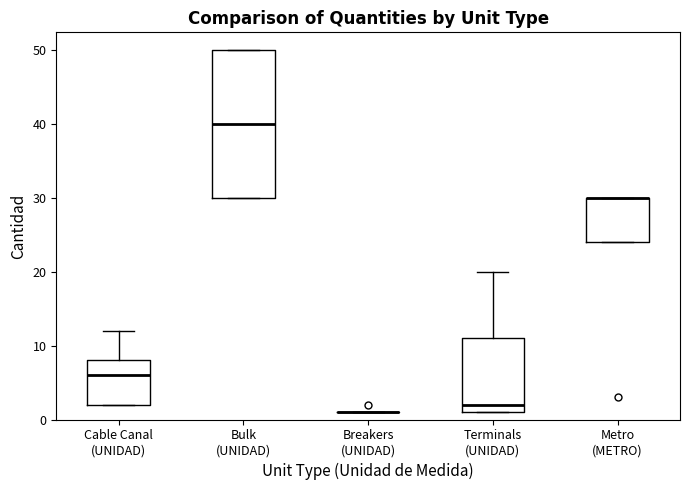

Reading left to right, transcribe this box plot: for each box, give where its median line is, the range the box spans, and where its two whiskers end, as read against the y-axis. The values are not printed on the chart, so give them approximately, as read against the axis.

Cable Canal (UNIDAD): median 6, box 2 to 8, whiskers 2 to 12
Bulk (UNIDAD): median 40, box 30 to 50, whiskers 30 to 50
Breakers (UNIDAD): box collapsed to a line at 1, whiskers 1 to 1
Terminals (UNIDAD): median 2, box 1 to 11, whiskers 1 to 20
Metro (METRO): median 30 (drawn on the box's upper edge), box 24 to 30, whiskers 24 to 30